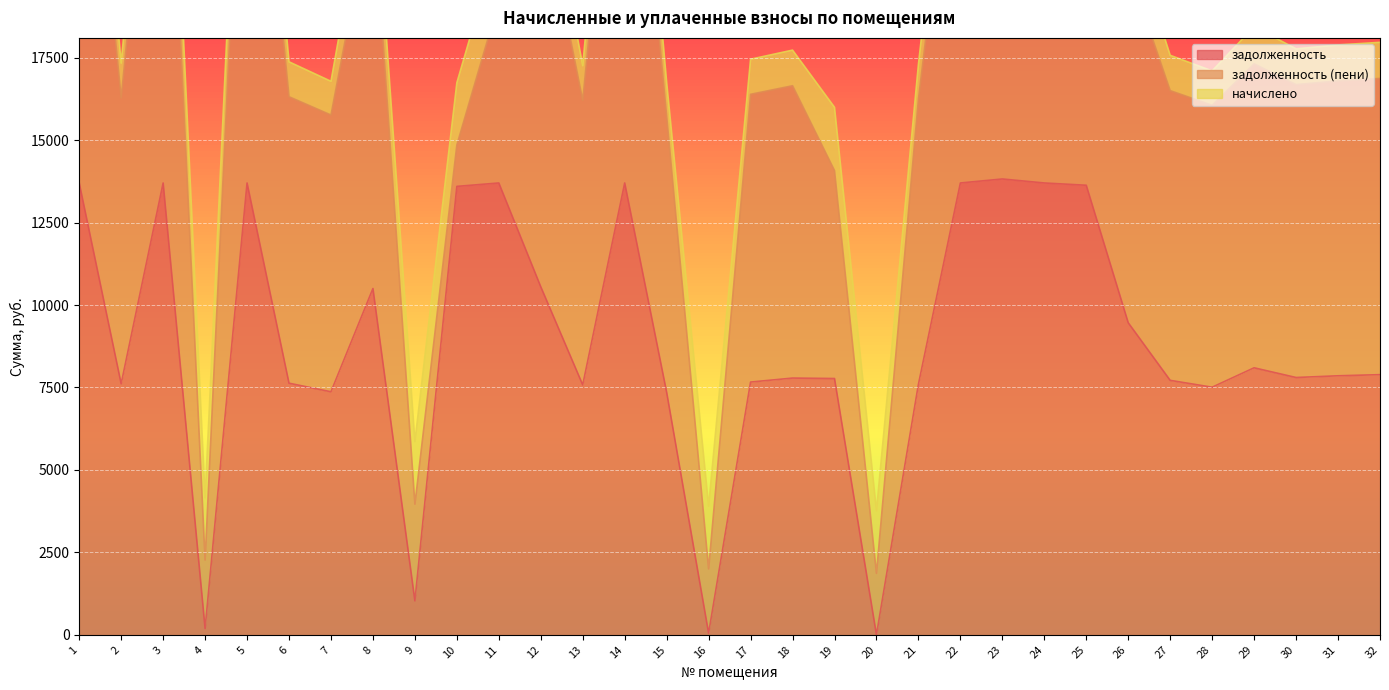

Which series changed the most between 7 and 14?

задолженность (пени)